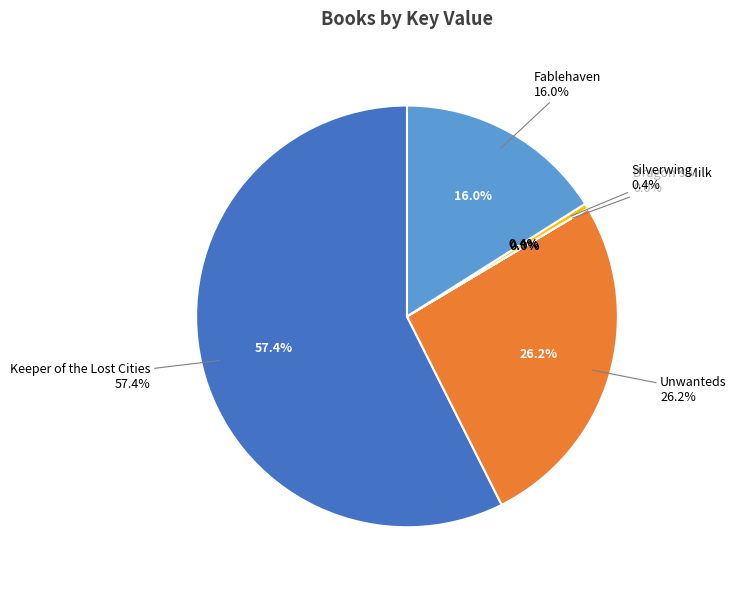

Which category has the biggest portion of the pie?

Keeper of the Lost Cities